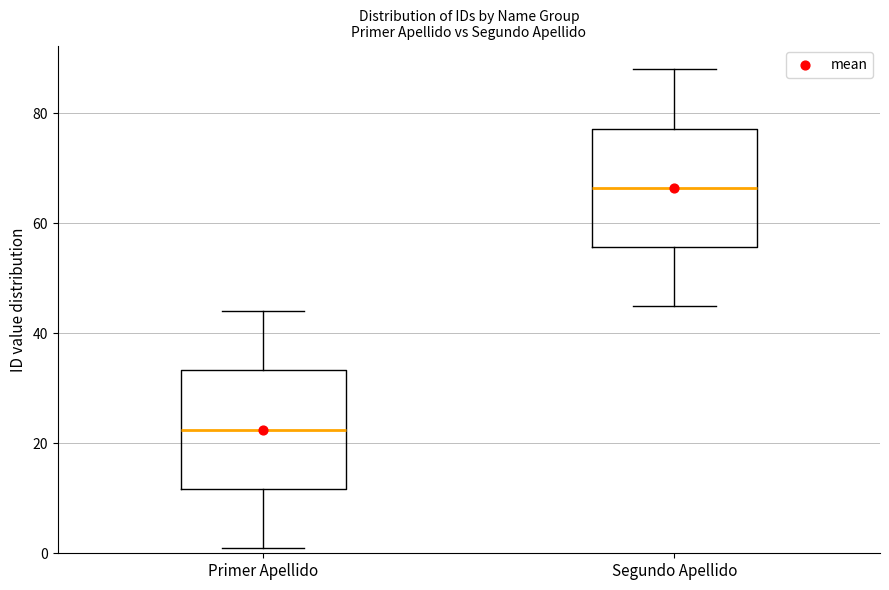

Reading left to right, transcribe this box plot: for each box, give where its median line is, the range the box spans, and where its two whiskers end, as read against the y-axis. The values are not printed on the chart, so give them approximately, as read against the axis.

Primer Apellido: median 22, box 12 to 34, whiskers 2 to 44
Segundo Apellido: median 66, box 56 to 78, whiskers 46 to 88